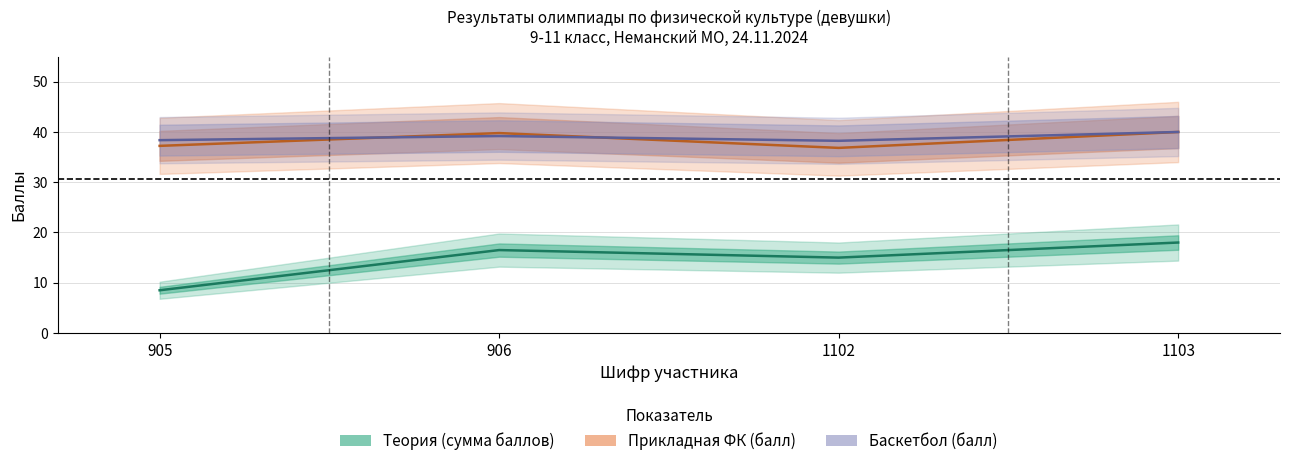

Is it true that Практика (Баскетбол балл) equals 38.4 at 905?

True